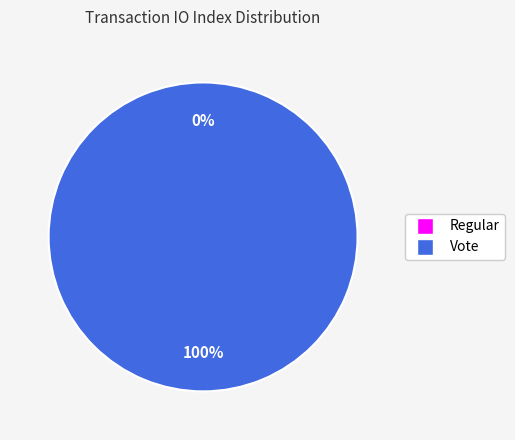

What is the largest slice in the pie chart?

Vote